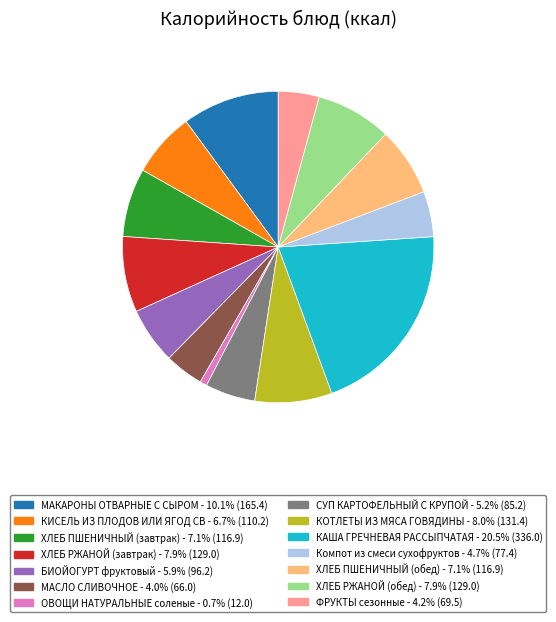

Is there any slice that represents more than half of the pie?

No